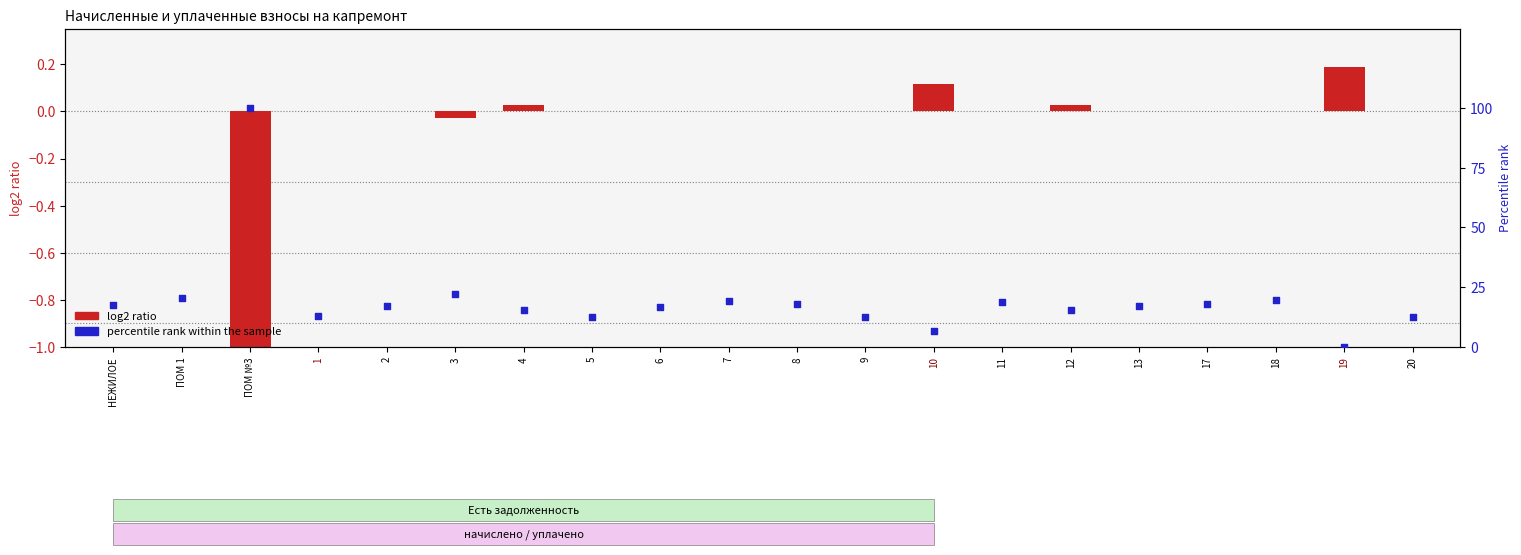

Is the value of percentile rank within the sample at 6 greater than the value of log2 ratio at 5?

Yes